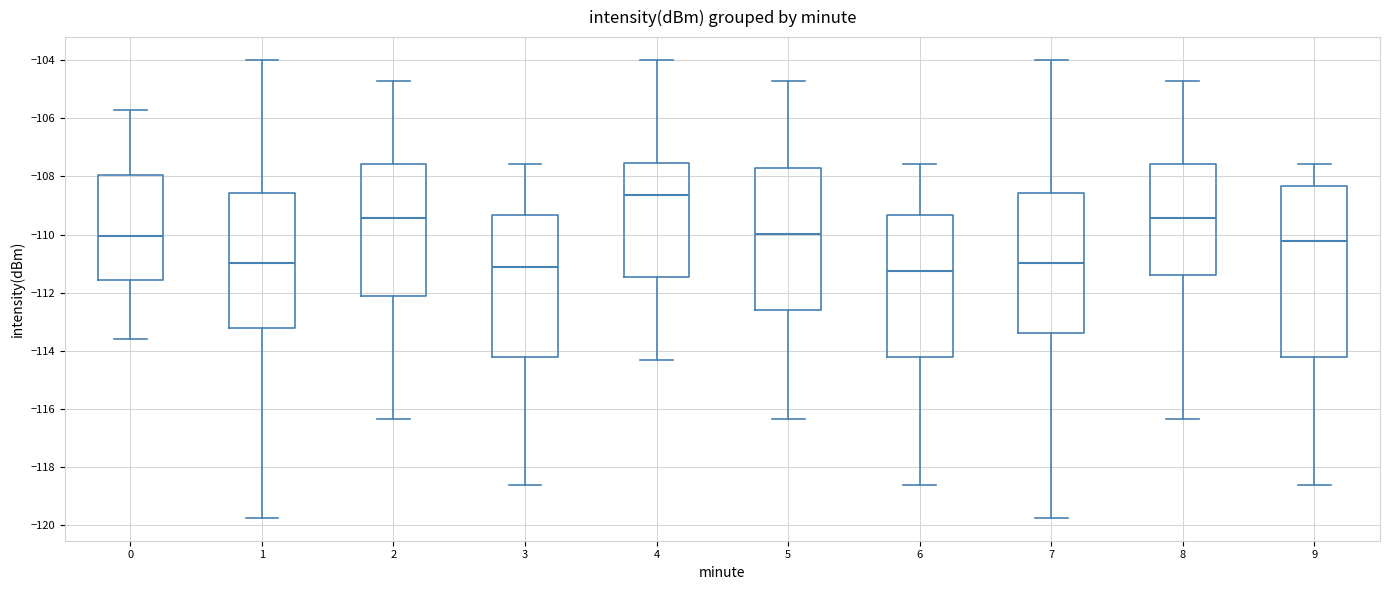

Reading left to right, transcribe this box plot: for each box, give where its median line is, the range the box spans, and where its two whiskers end, as read against the y-axis. The values are not printed on the chart, so give them approximately, as read against the axis.

0: median -110.0, box -111.6 to -108.0, whiskers -113.6 to -105.8
1: median -111.0, box -113.2 to -108.6, whiskers -119.8 to -104.0
2: median -109.4, box -112.2 to -107.6, whiskers -116.4 to -104.8
3: median -111.2, box -114.2 to -109.4, whiskers -118.6 to -107.6
4: median -108.6, box -111.4 to -107.6, whiskers -114.4 to -104.0
5: median -110.0, box -112.6 to -107.8, whiskers -116.4 to -104.8
6: median -111.2, box -114.2 to -109.4, whiskers -118.6 to -107.6
7: median -111.0, box -113.4 to -108.6, whiskers -119.8 to -104.0
8: median -109.4, box -111.4 to -107.6, whiskers -116.4 to -104.8
9: median -110.2, box -114.2 to -108.4, whiskers -118.6 to -107.6